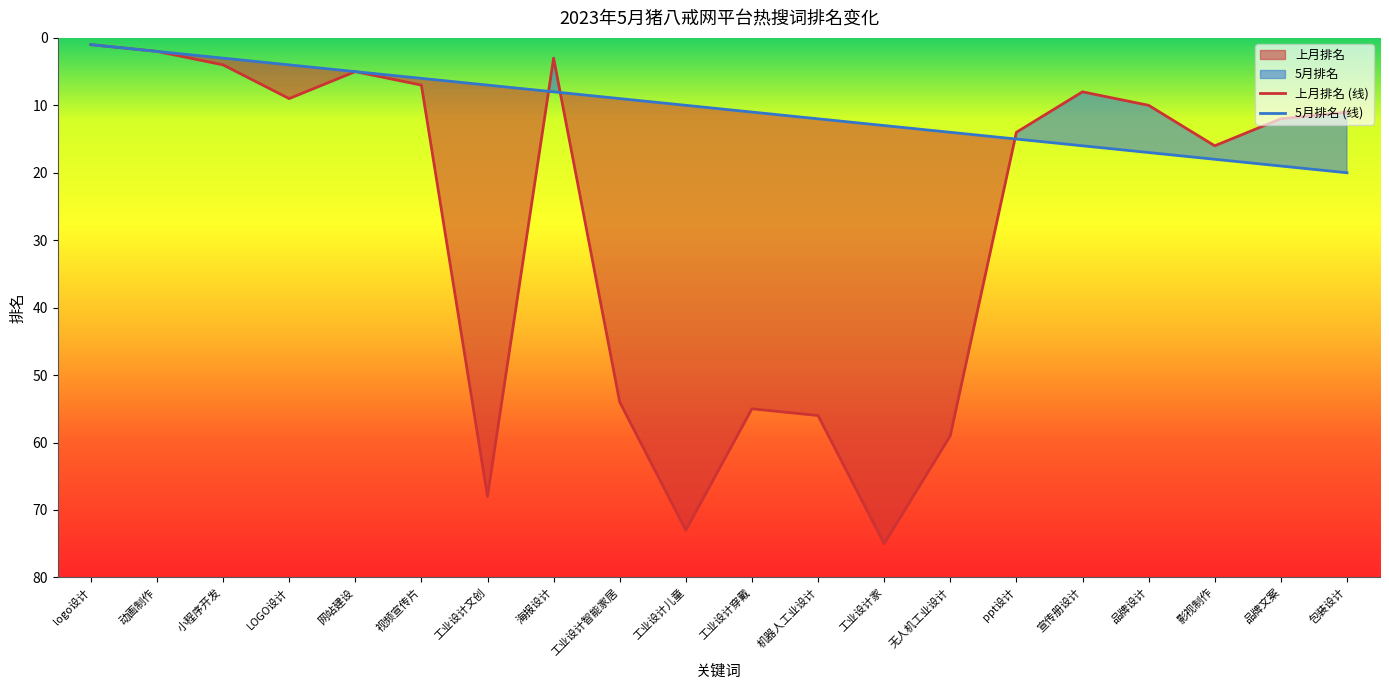

Which has a higher value, 品牌文案 or logo设计?

品牌文案